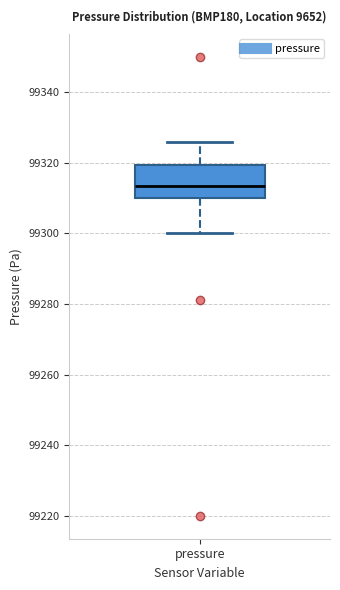

Read this box plot against the y-axis: the position of the median line, the range covered by the box, and the ends of both whiskers. The values are not printed on the chart, so give them approximately, as read against the axis.

median 99314, box 99310 to 99320, whiskers 99300 to 99326